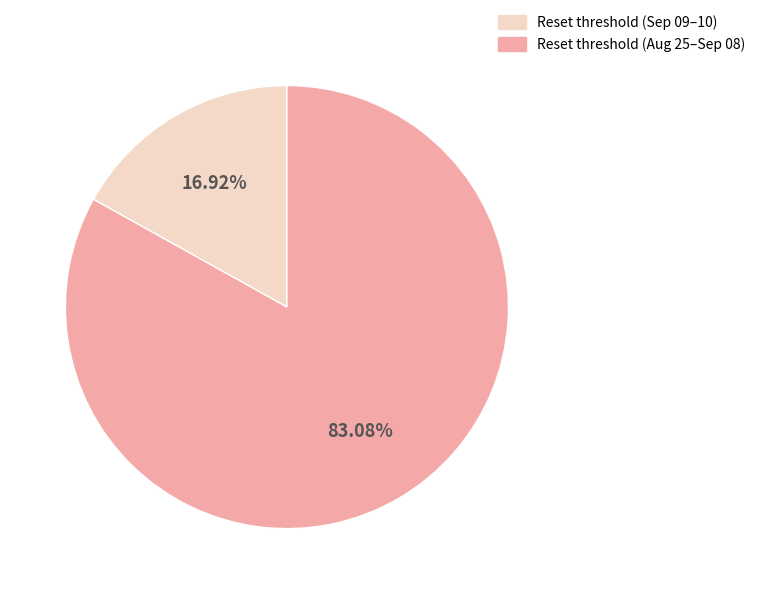

Rank the categories by value from highest to lowest.

Reset threshold (Aug 25–Sep 08), Reset threshold (Sep 09–10)